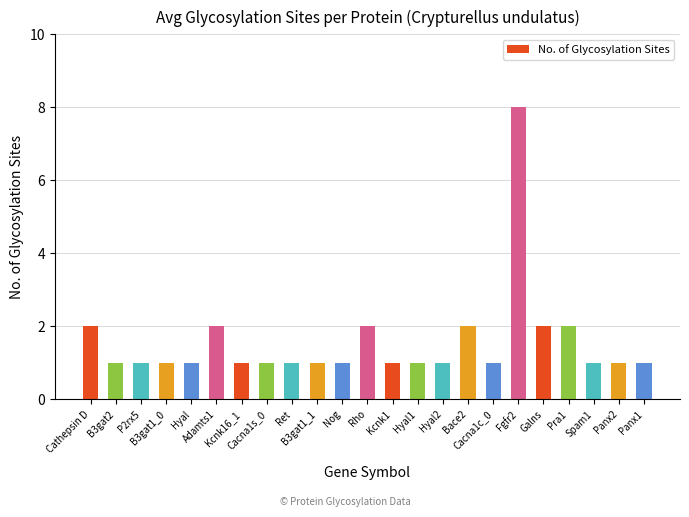

What is the difference between the second highest and minimum values?

1